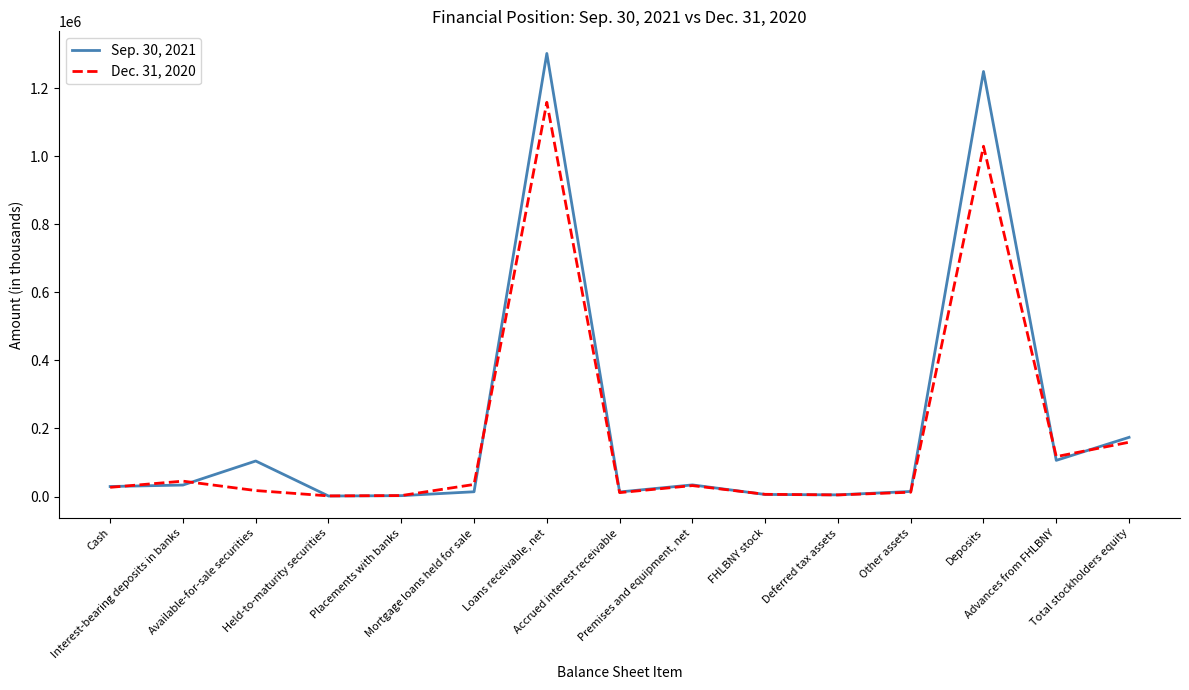

Is it true that Dec. 31, 2020 equals 35406 at Mortgage loans held for sale?

True